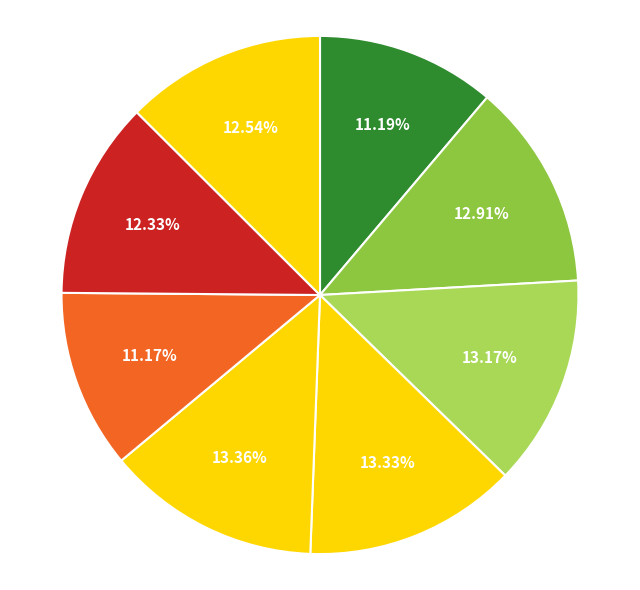

Count the number of slices in the pie.

8